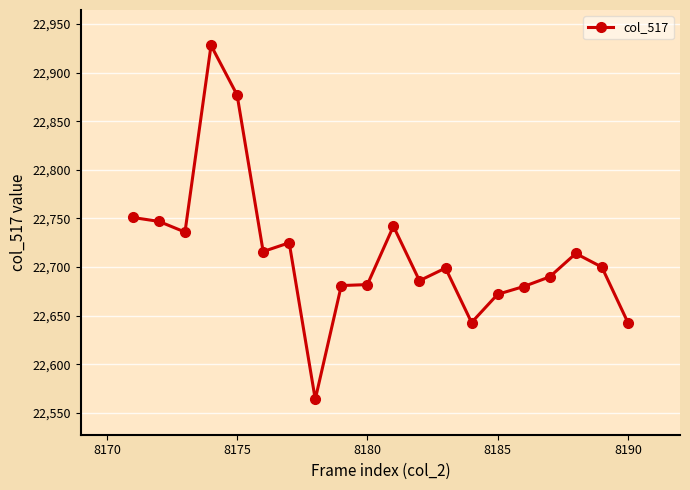

What is the value of the 10th point from the left?

22682